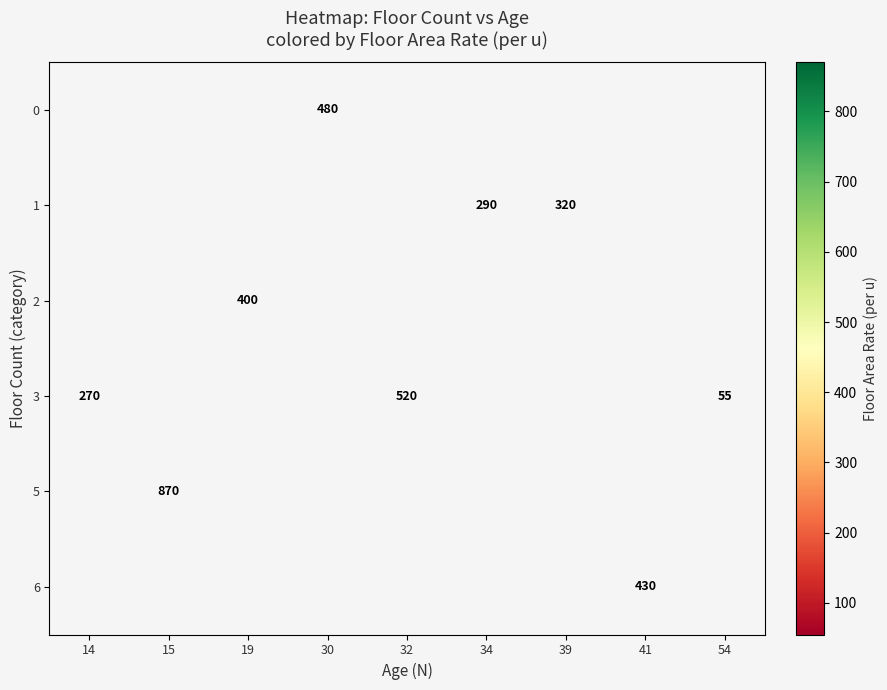

Count the number of data series in this chart.

6